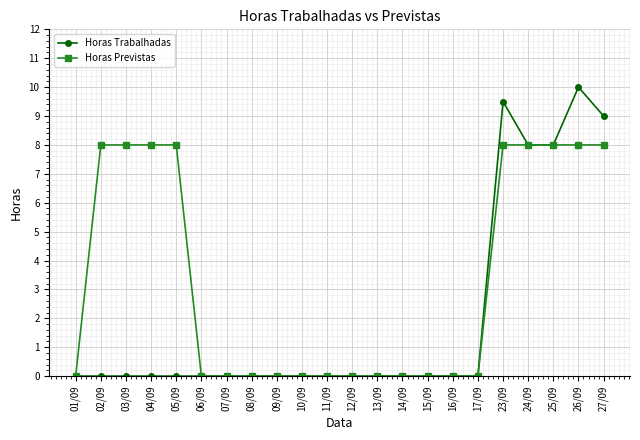

Count the number of categories in the chart.

22